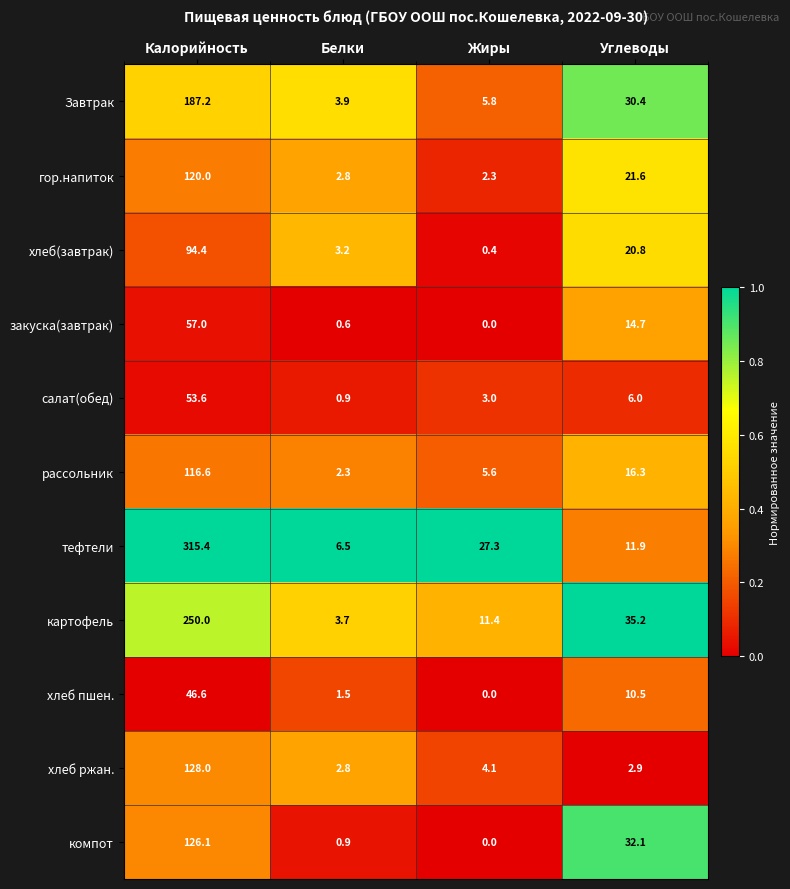

What is the spread (max minus min) of values at Белки?

5.9